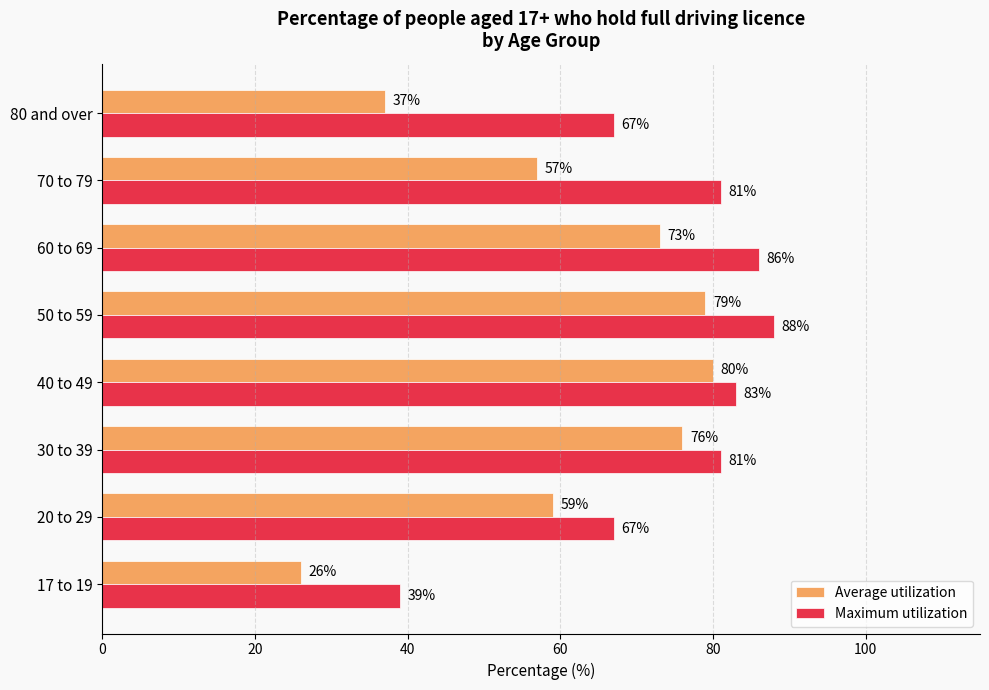

Between 60 to 69 and 80 and over, which series saw the biggest shift?

Average utilization